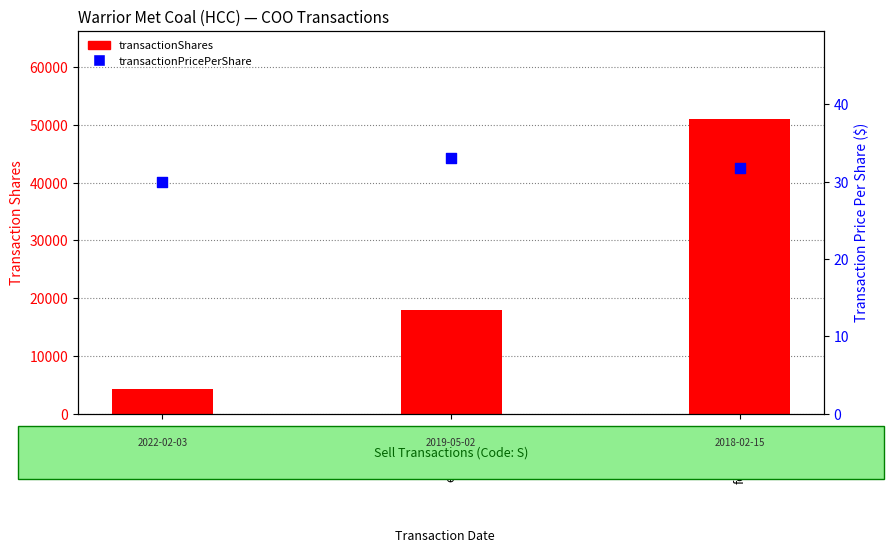

Which series has the largest Y range (max minus min)?

transactionShares